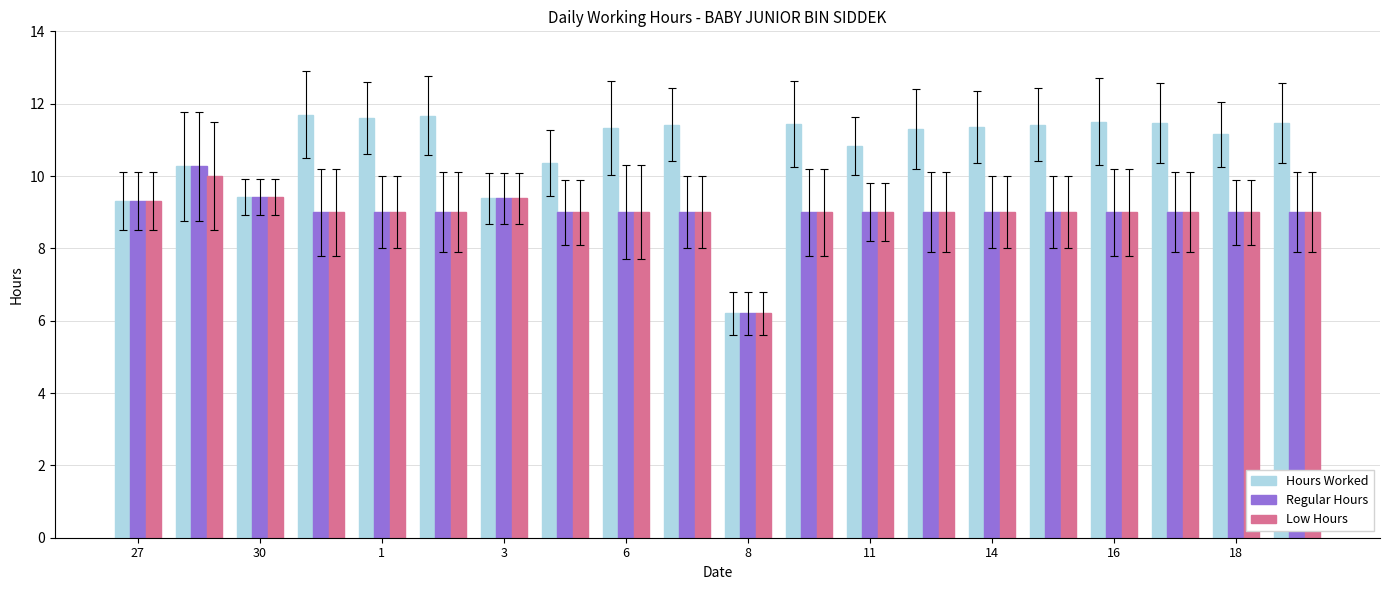

How many data points does each series have?

20